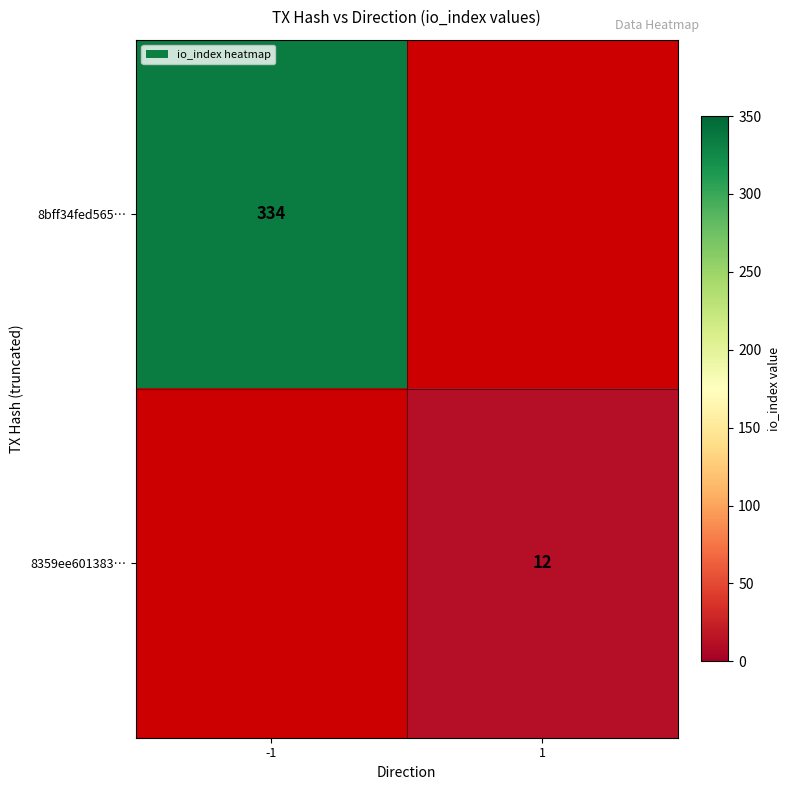

The 8359ee601383… series shows 18 at 1. True or false?

False